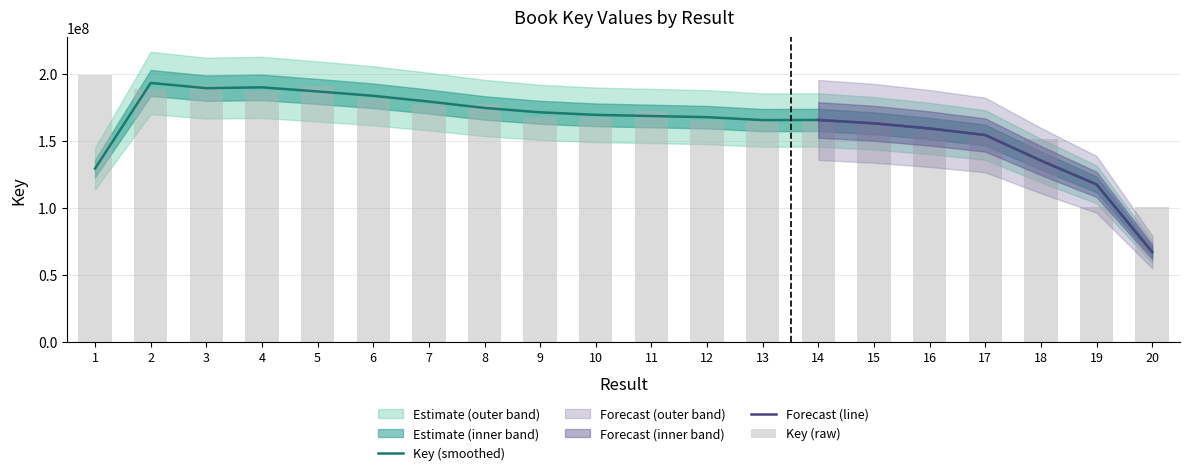

How many data points are less than 167939117?

10